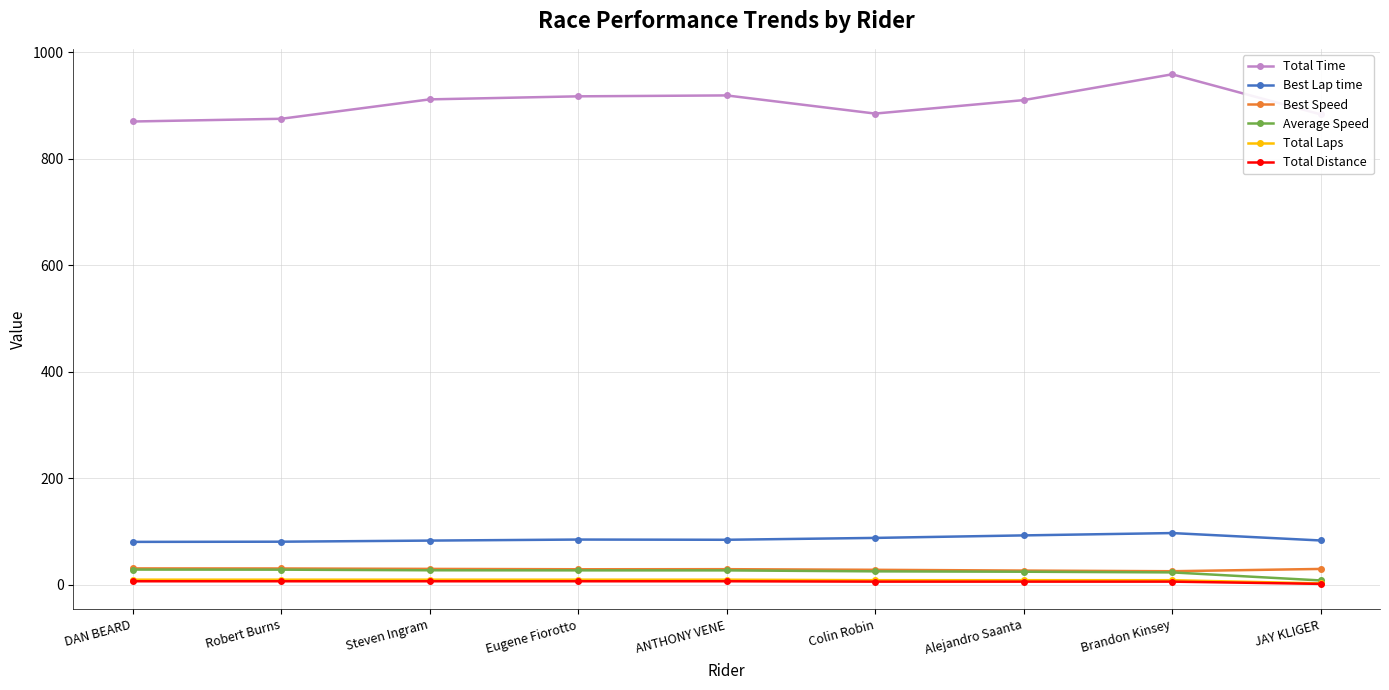

What is the value of the Average Speed point at the 3rd from the left?

27.6